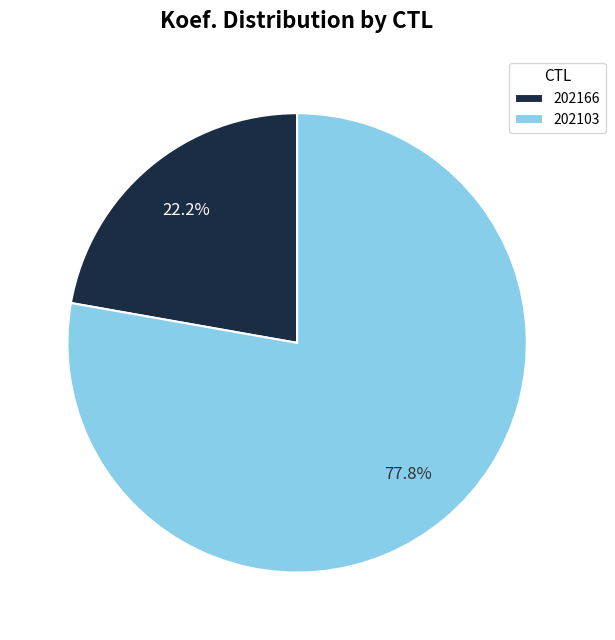

Which category has the smallest portion of the pie?

202166